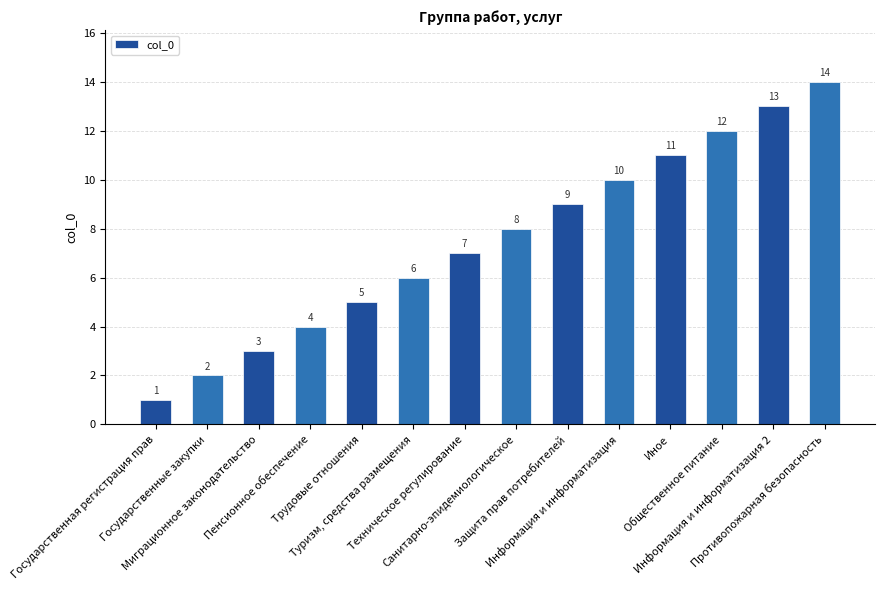

What is the label of the 8th bar from the right?

Техническое регулирование